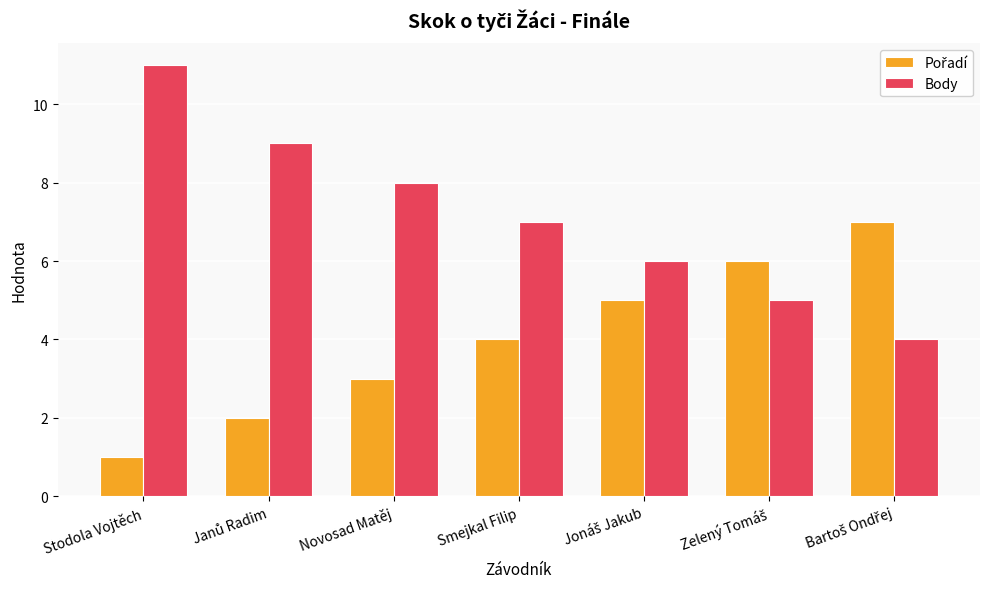

How many groups of bars are there?

7